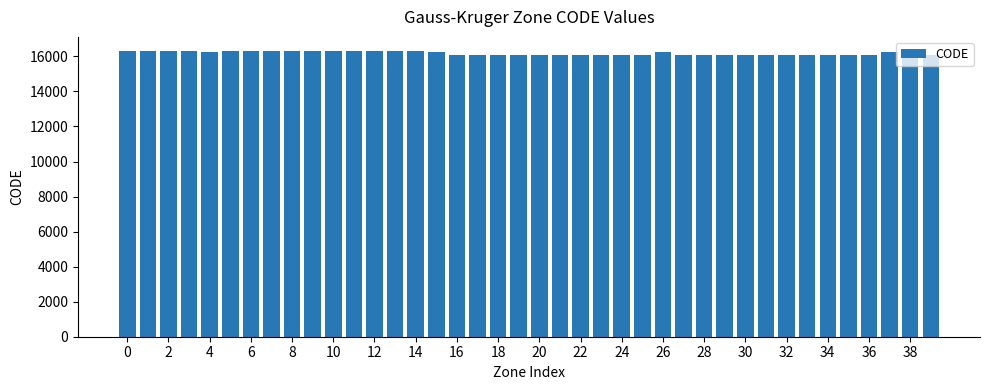

What is the value of the 29th bar from the left?

16081